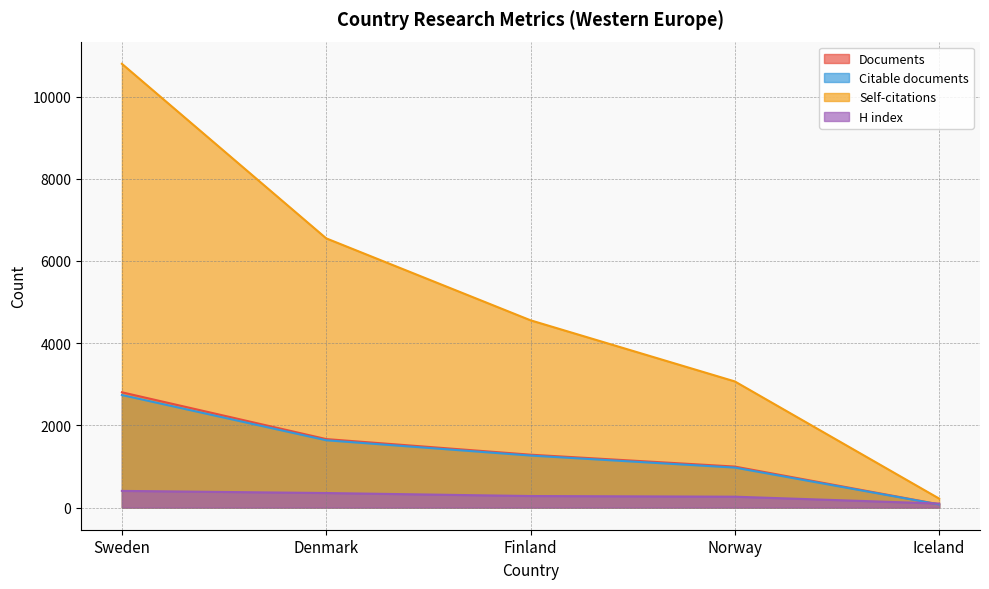

At which label does H index first exceed 280?

Sweden